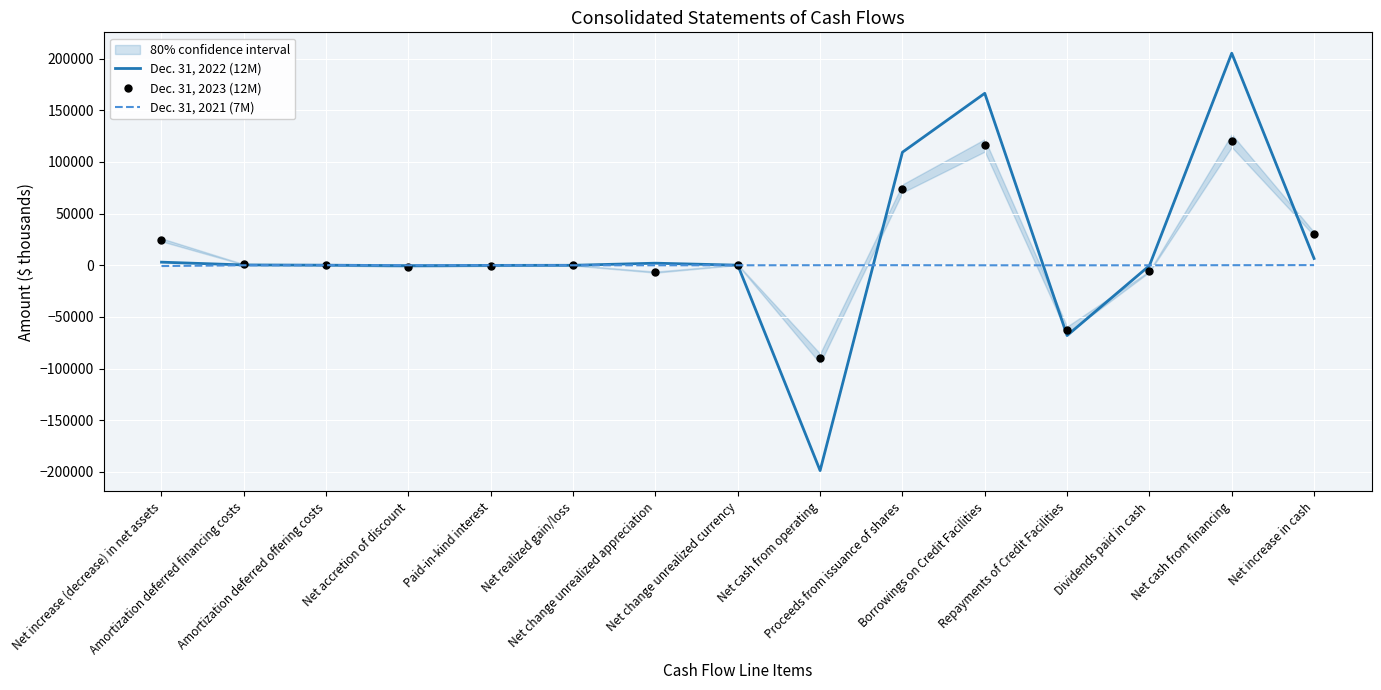

True or false: Dec. 31, 2021 (7M) and Dec. 31, 2023 (12M) cross at least once.

True